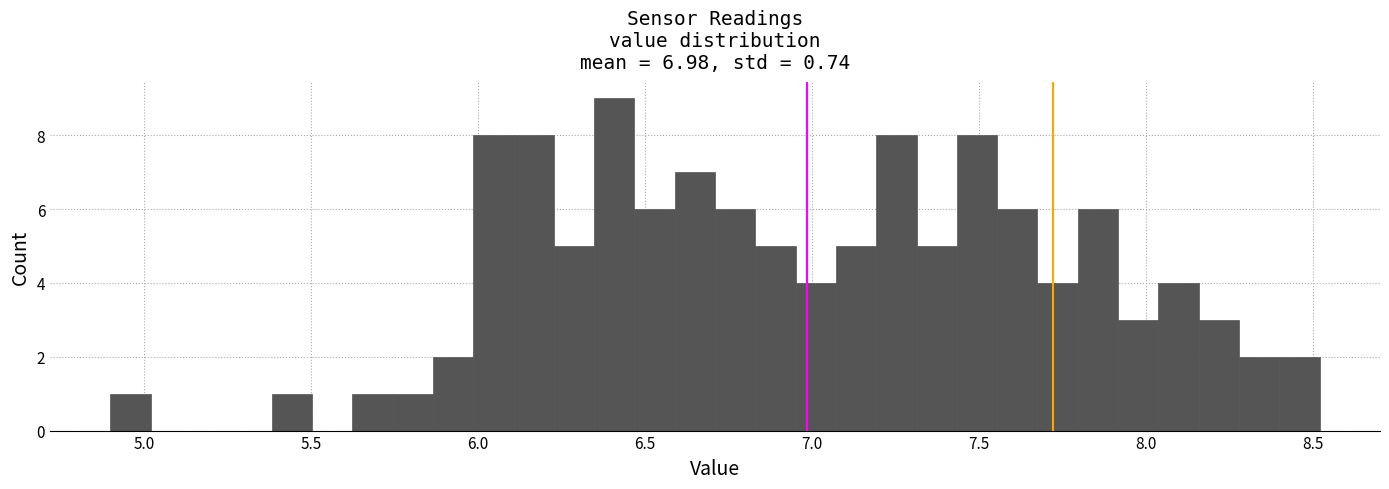

Read against the x-axis, roughly where is the centre of the tallest bar?

6.40